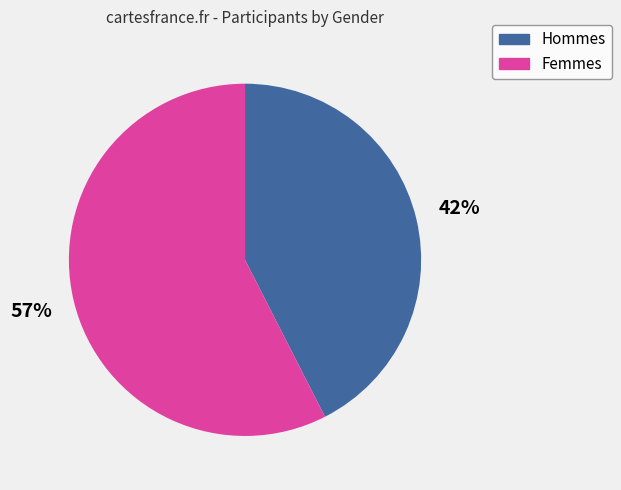

Does any single category account for the majority?

Yes